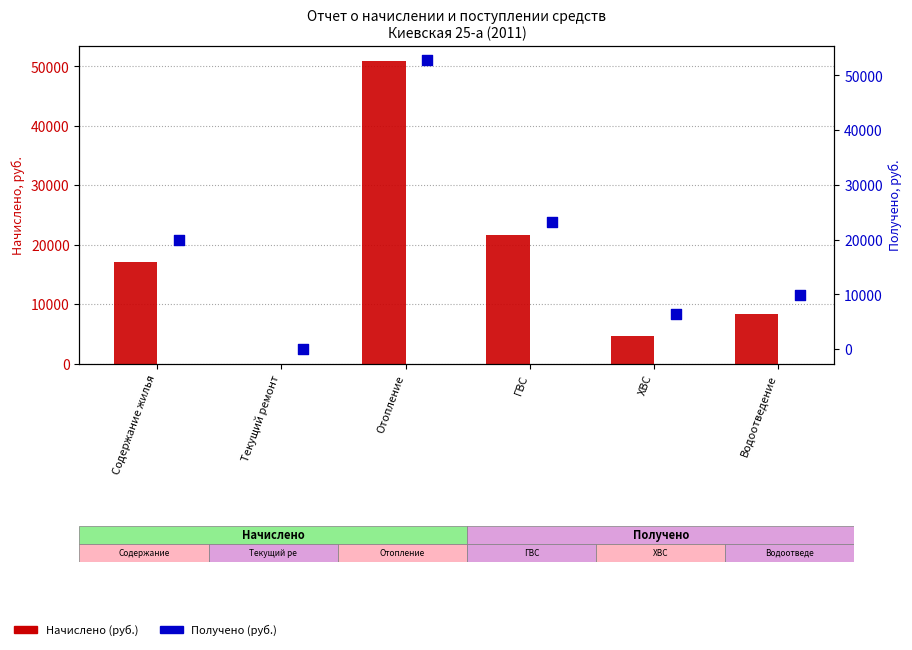

Is the value of Начислено (руб.) at Содержание жилья greater than the value of Получено (руб.) at Содержание жилья?

No